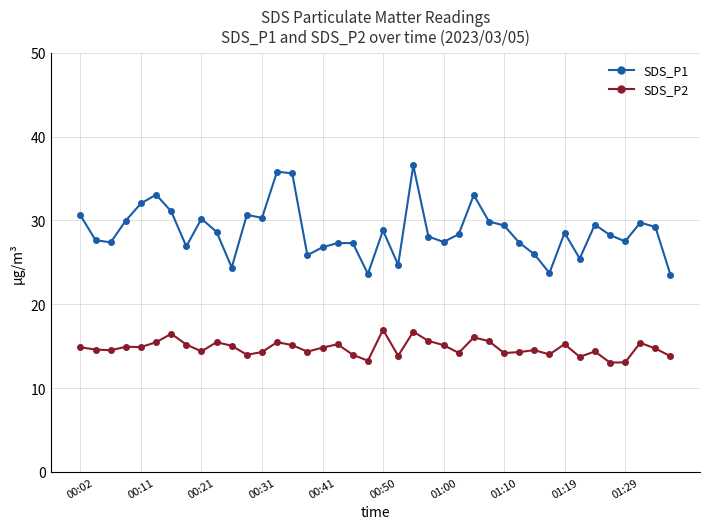

How many lines are shown in the chart?

2